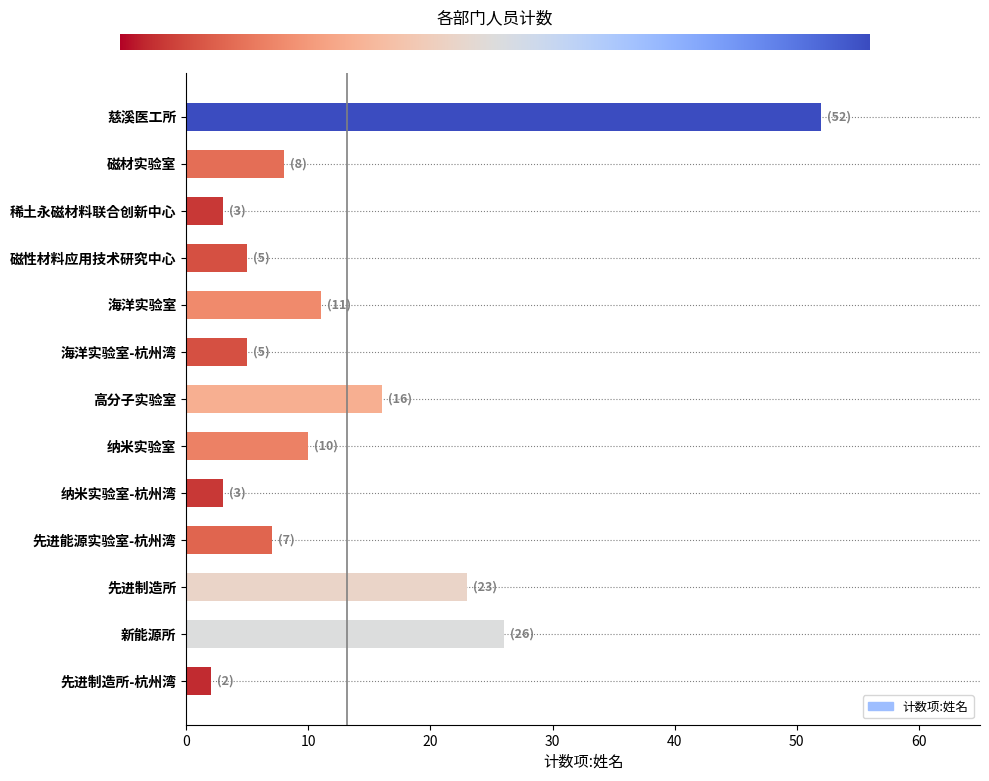

What is the sum of the values at 新能源所 and 先进制造所?

49